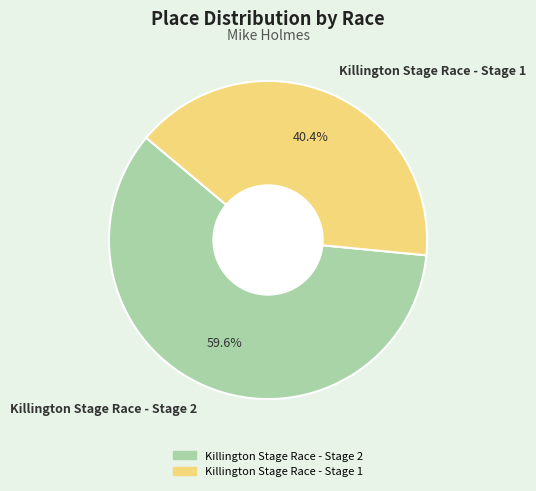

Between Killington Stage Race - Stage 1 and Killington Stage Race - Stage 2, which is larger?

Killington Stage Race - Stage 2